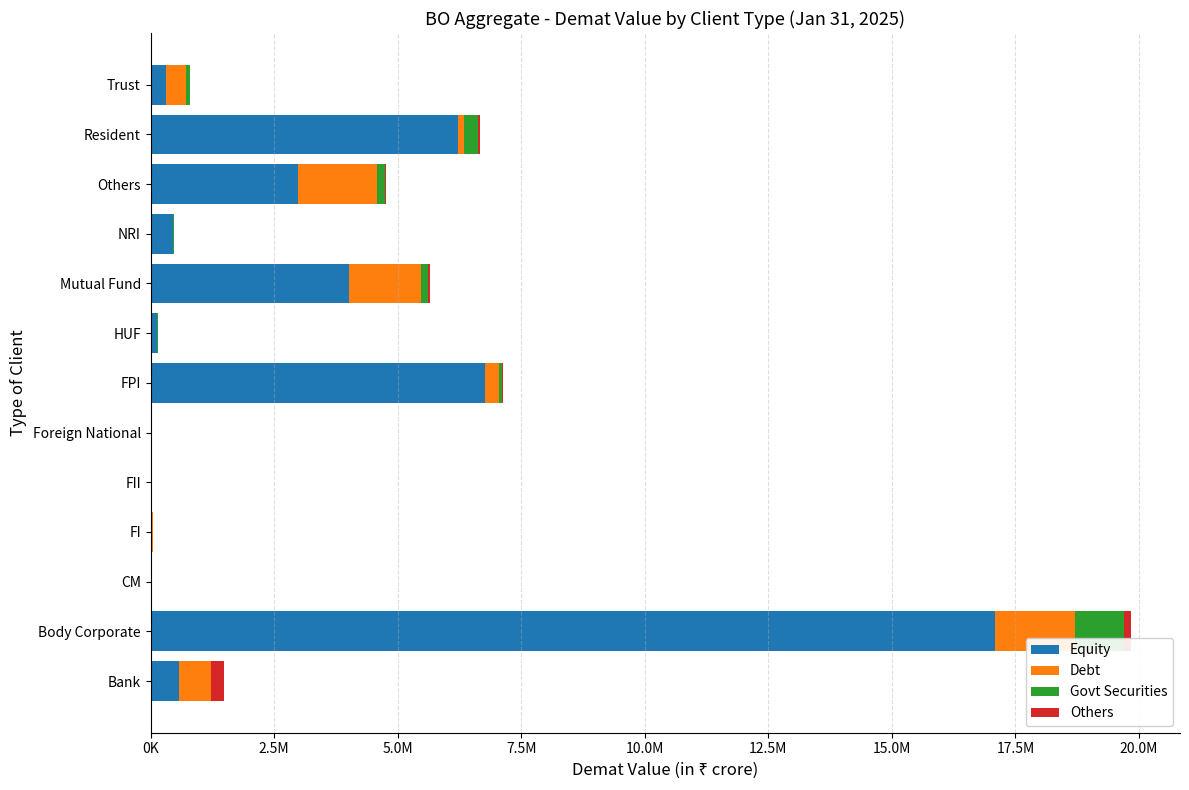

What are all the series names shown in the legend?

Equity, Debt, Govt Securities, Others